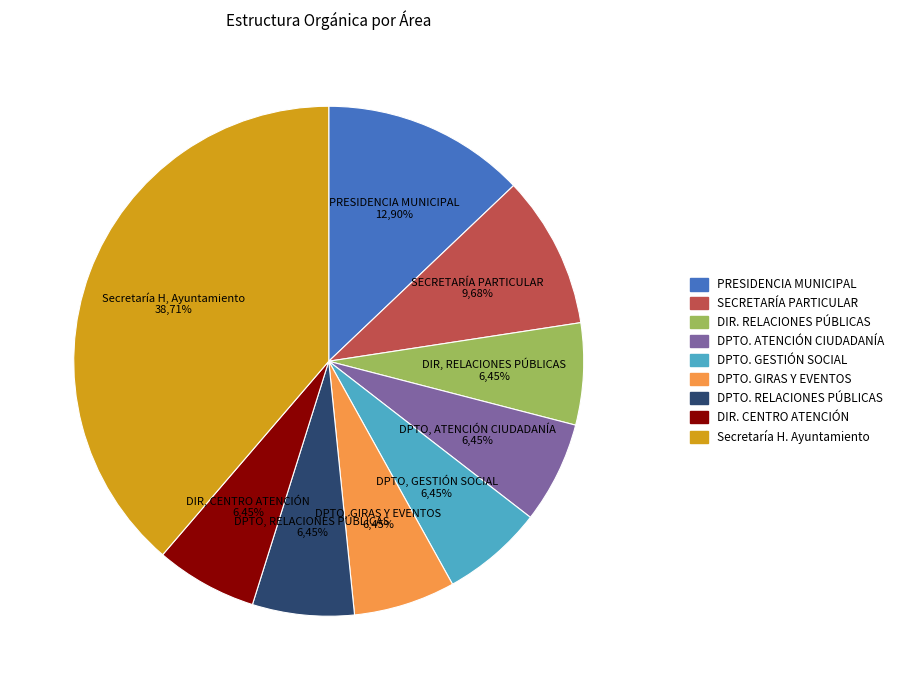

Count the number of slices in the pie.

9